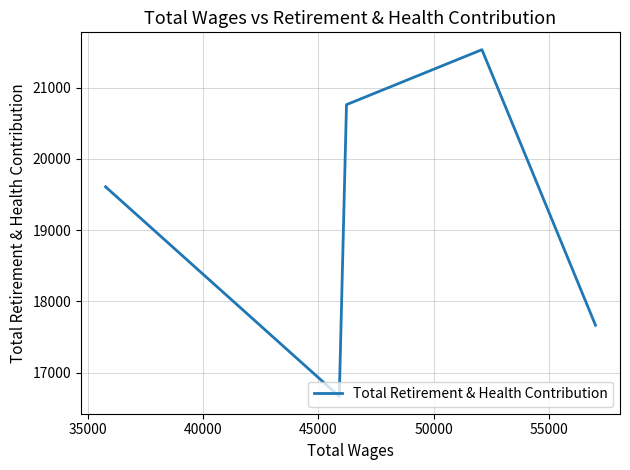

What is the sum of all values?

96231